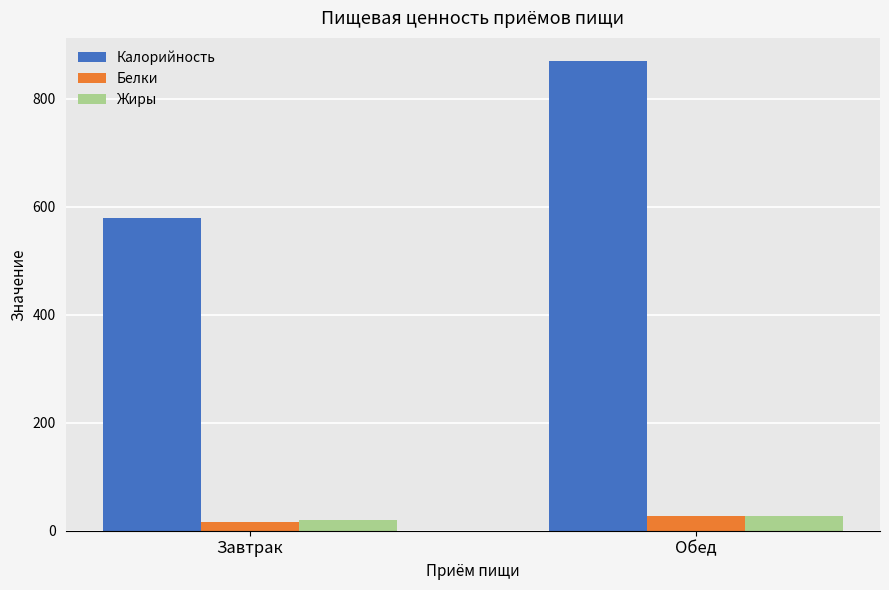

What is the average value of the Белки series?

21.8